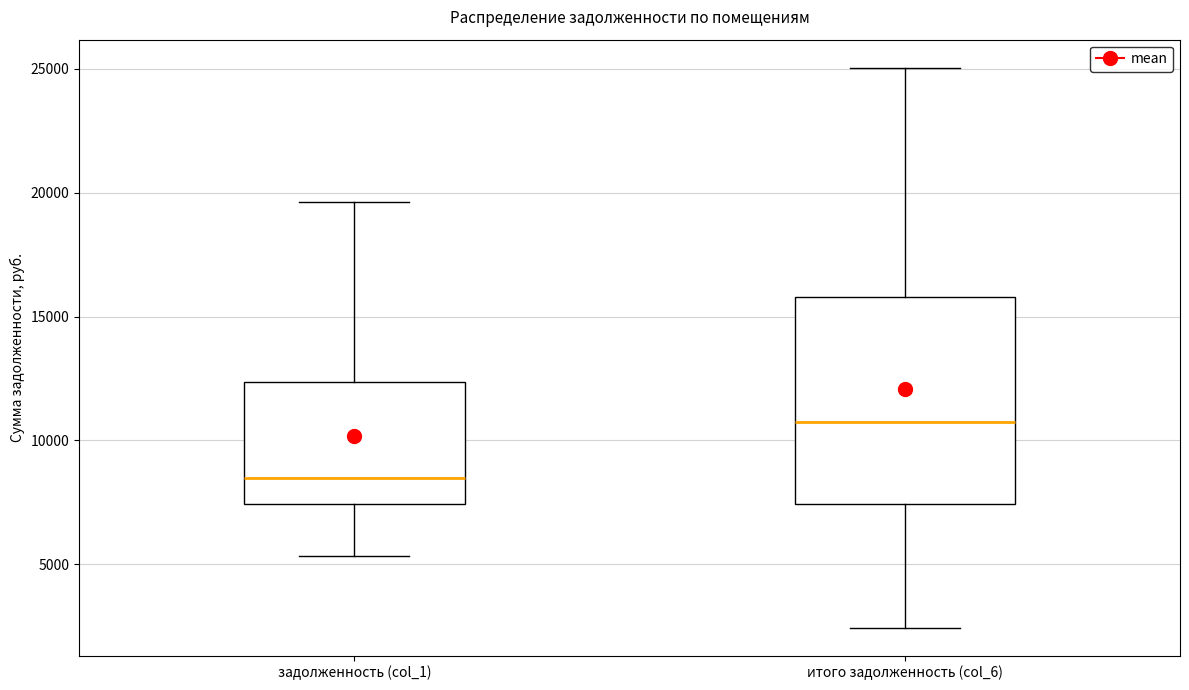

Reading left to right, transcribe this box plot: for each box, give where its median line is, the range the box spans, and where its two whiskers end, as read against the y-axis. The values are not printed on the chart, so give them approximately, as read against the axis.

задолженность (col_1): median 8500, box 7500 to 12500, whiskers 5500 to 19500
итого задолженность (col_6): median 10500, box 7500 to 16000, whiskers 2500 to 25000